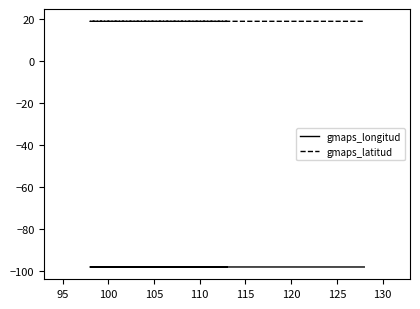

The gmaps_longitud series shows -42.7 at 90. True or false?

False